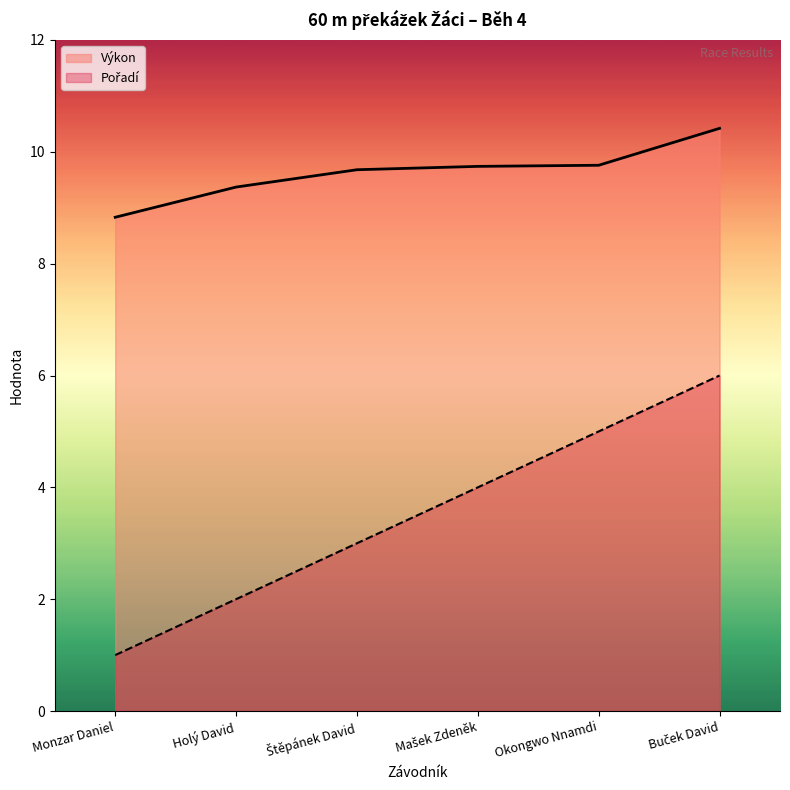

The value of Pořadí at Holý David is 3.1. True or false?

False